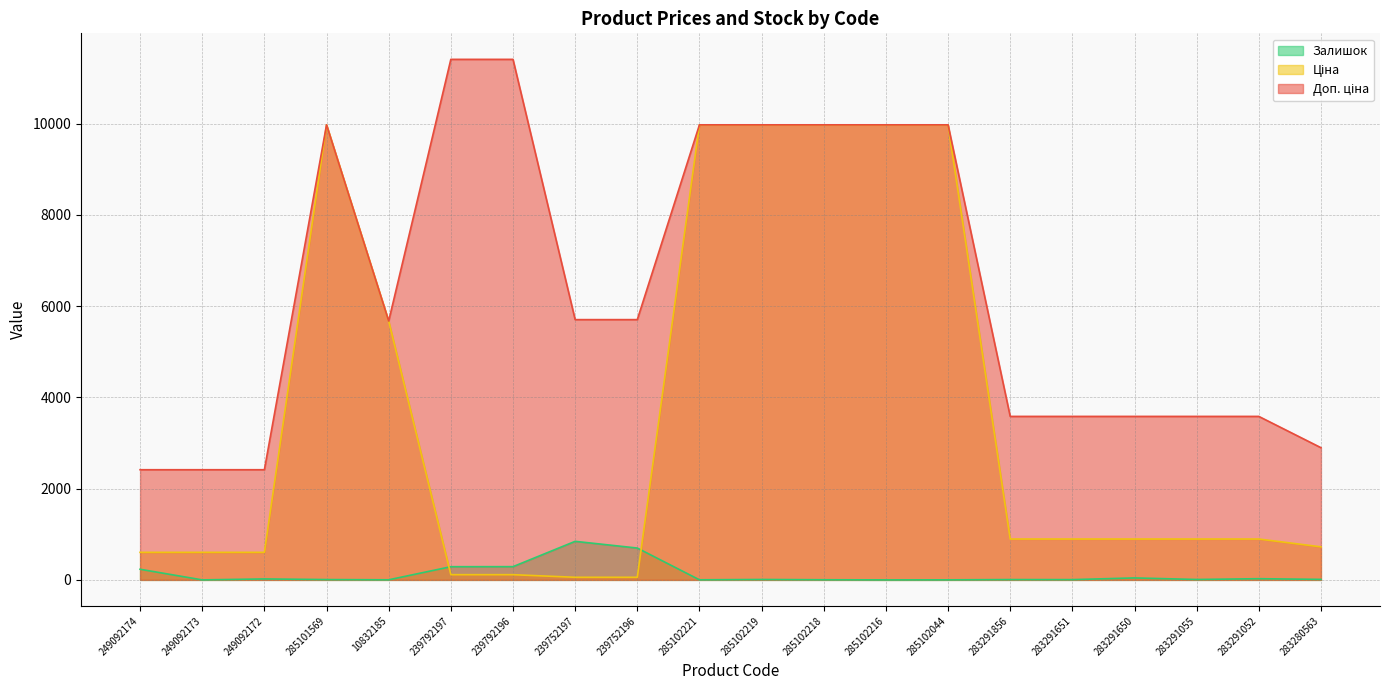

Reading right to left, extract all data points from this chart.

Ціна: 724.5	895.9	895.9	895.9	895.9	895.9	9975.0	9975.0	9975.0	9975.0	9975.0	57.0	57.0	114.1	114.1	5673.8	9975.0	603.7	603.7	603.7
Доп. ціна: 2897.8	3583.6	3583.6	3583.6	3583.6	3583.6	9975.0	9975.0	9975.0	9975.0	9975.0	5705.0	5705.0	11410.0	11410.0	5673.8	9975.0	2414.8	2414.8	2414.8
Залишок: 11.0	26.0	9.0	43.0	6.0	7.0	1.0	0.0	3.0	9.0	2.0	698.0	845.0	290.0	289.0	2.0	7.0	21.0	0.0	233.0